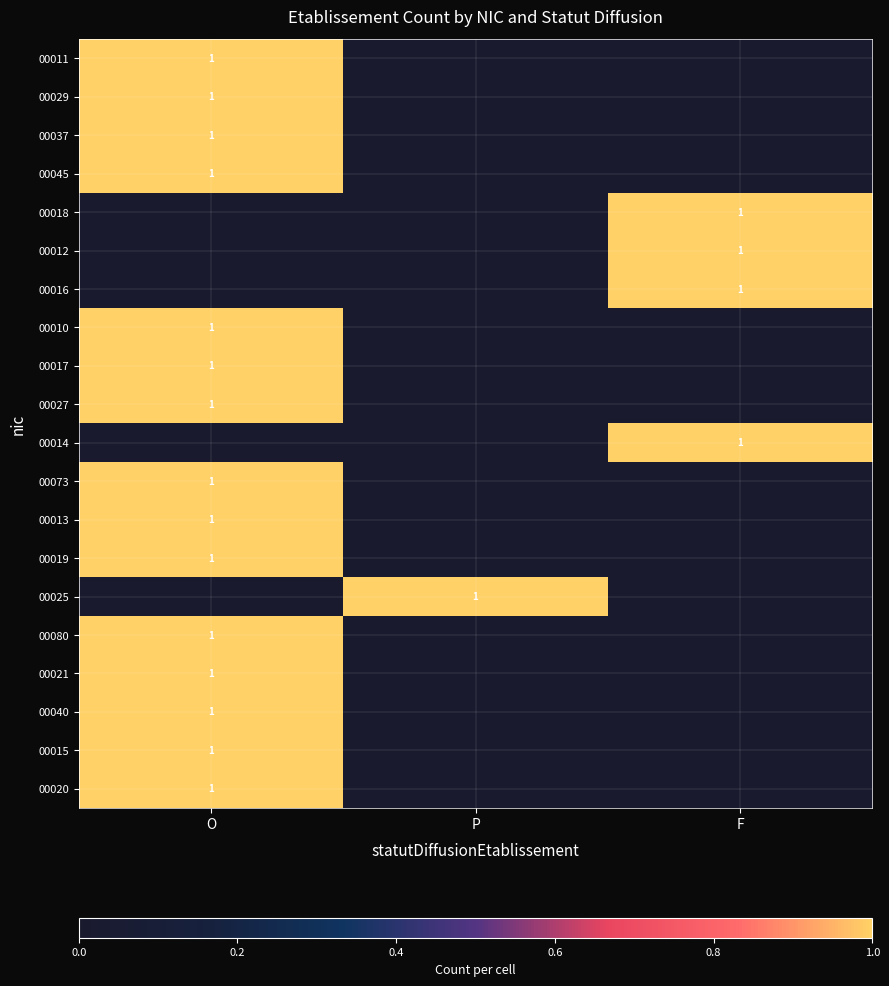

At which category does the chart reach its peak across all series?

O